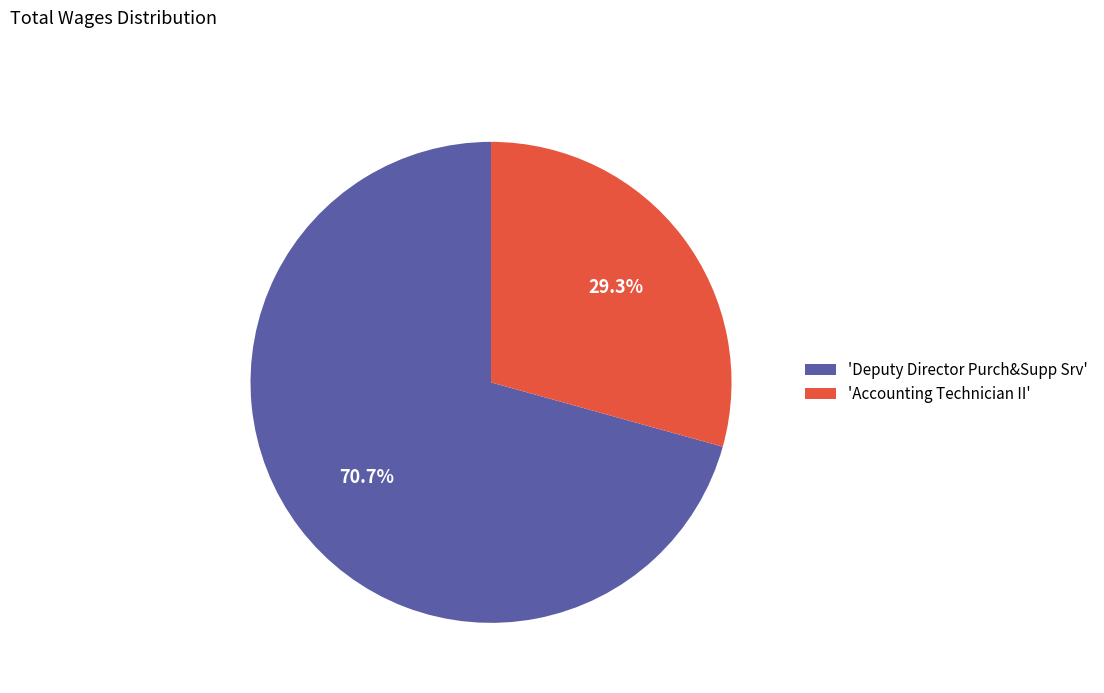

Rank the categories by value from highest to lowest.

'Deputy Director Purch&Supp Srv', 'Accounting Technician II'